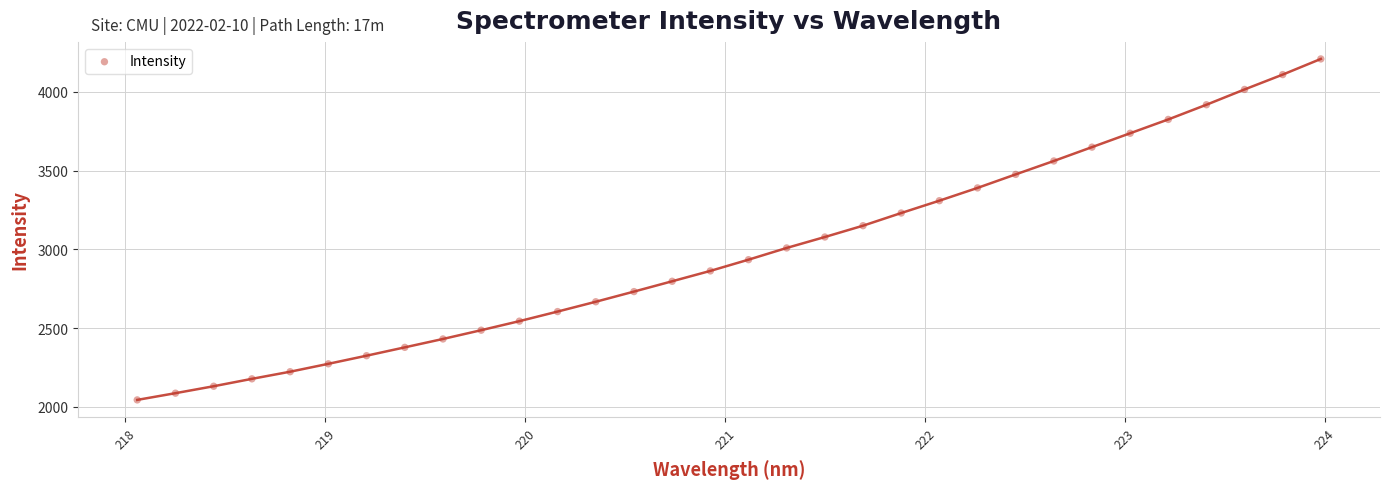

What is the range of X values (max minus min)?

5.9